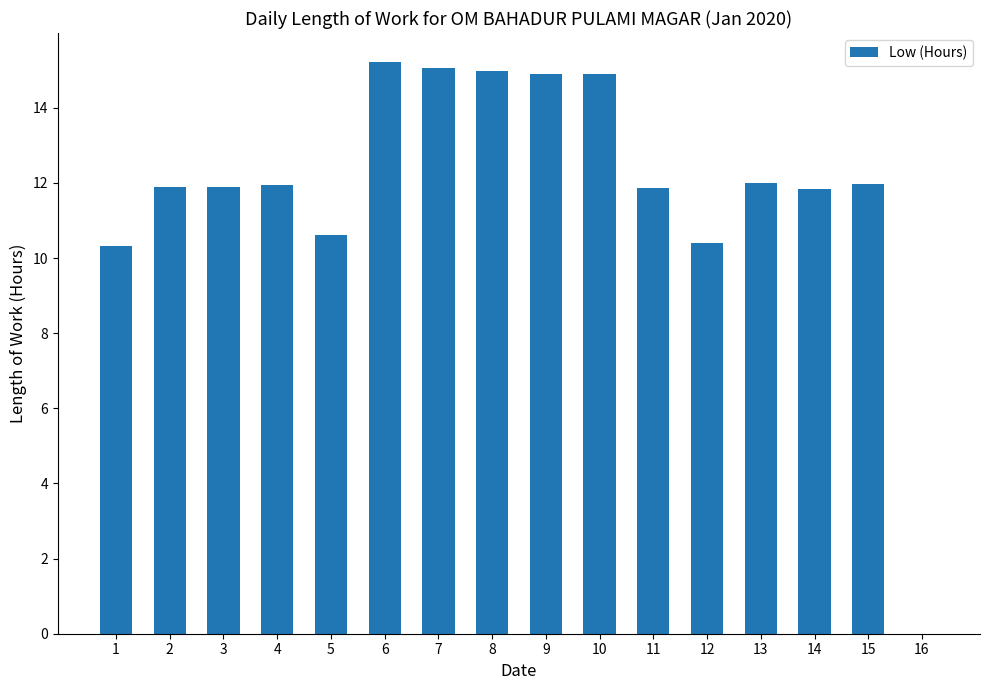

What is the sum of all values?

189.8